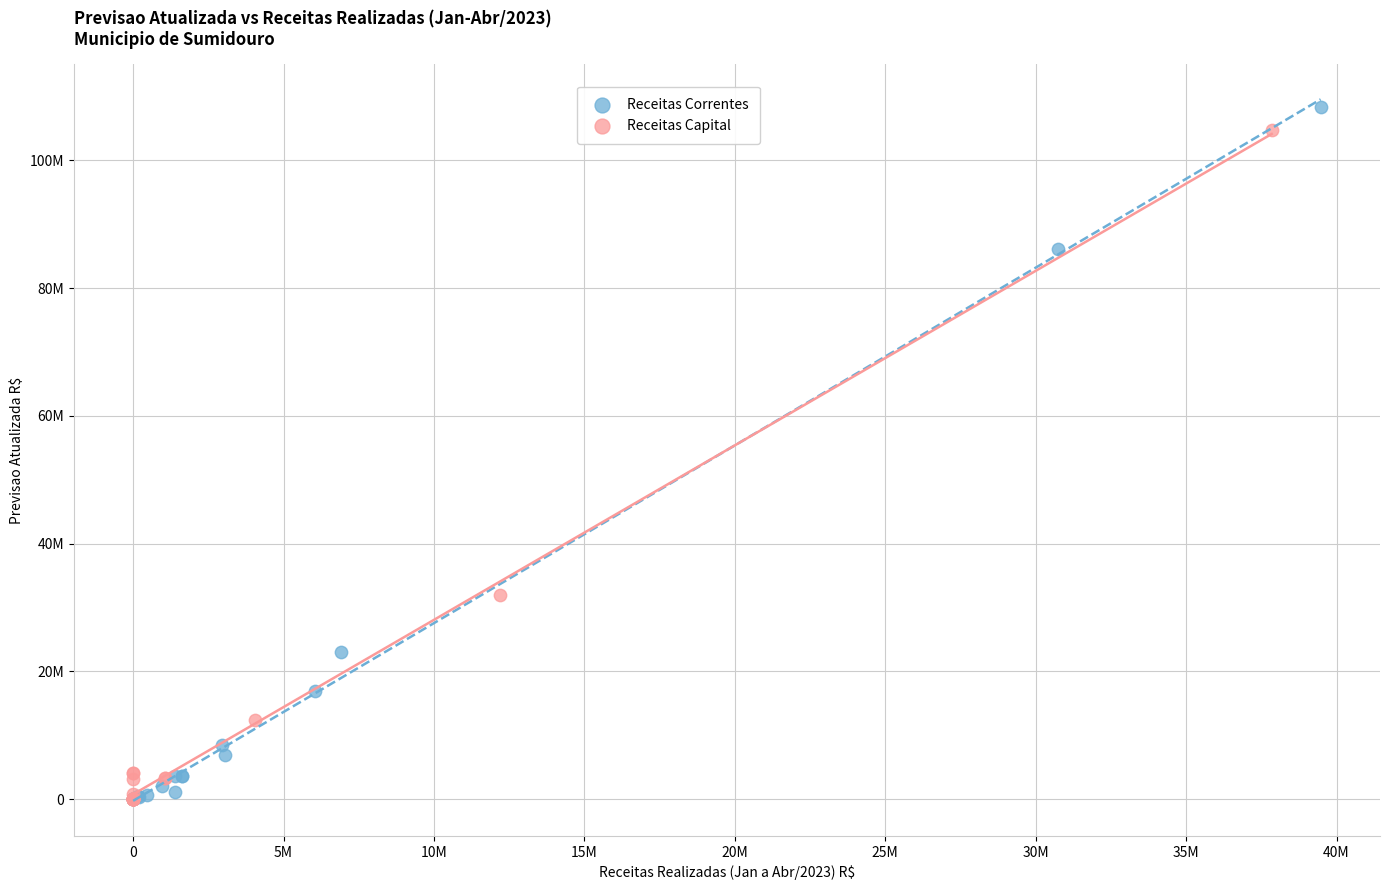

What are all the series names shown in the legend?

Receitas Correntes, Receitas Capital